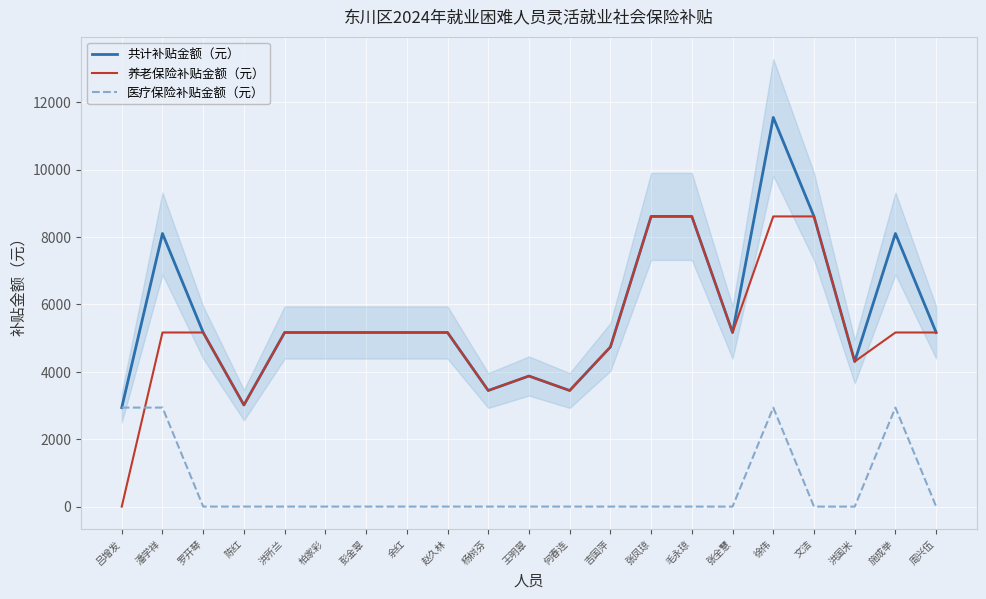

Reading left to right, extract all data points from this chart.

共计补贴金额（元）: 吕增发=2938.4	潘学祥=8105.6	罗开琴=5167.2	陈红=3014.2	洪所兰=5167.2	柏家彩=5167.2	彭金翠=5167.2	余红=5167.2	赵久林=5167.2	杨树芬=3444.8	王明翠=3875.4	何春连=3444.8	吉国萍=4736.6	张凤琼=8612.4	毛永琼=8612.4	张全慧=5167.2	徐伟=11550.8	文洁=8612.4	洪国米=4306.2	施成举=8105.6	周兴伍=5167.2
养老保险补贴金额（元）: 吕增发=0.0	潘学祥=5167.2	罗开琴=5167.2	陈红=3014.2	洪所兰=5167.2	柏家彩=5167.2	彭金翠=5167.2	余红=5167.2	赵久林=5167.2	杨树芬=3444.8	王明翠=3875.4	何春连=3444.8	吉国萍=4736.6	张凤琼=8612.4	毛永琼=8612.4	张全慧=5167.2	徐伟=8612.4	文洁=8612.4	洪国米=4306.2	施成举=5167.2	周兴伍=5167.2
医疗保险补贴金额（元）: 吕增发=2938.4	潘学祥=2938.4	罗开琴=0.0	陈红=0.0	洪所兰=0.0	柏家彩=0.0	彭金翠=0.0	余红=0.0	赵久林=0.0	杨树芬=0.0	王明翠=0.0	何春连=0.0	吉国萍=0.0	张凤琼=0.0	毛永琼=0.0	张全慧=0.0	徐伟=2938.4	文洁=0.0	洪国米=0.0	施成举=2938.4	周兴伍=0.0